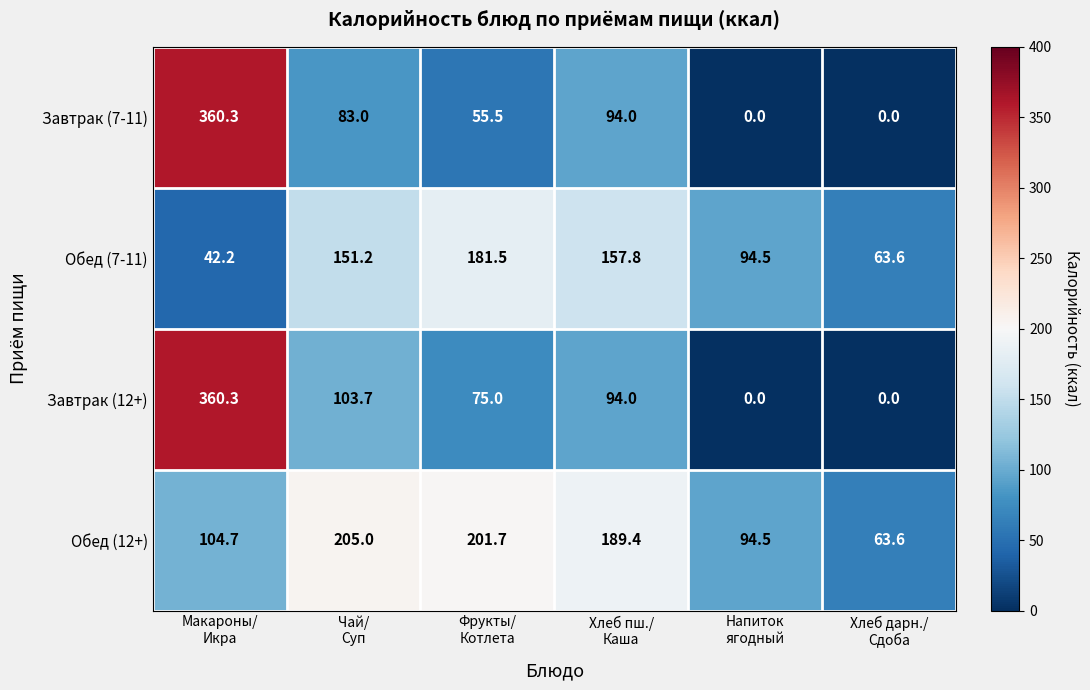

At how many categories does at least one series exceed 115?

4